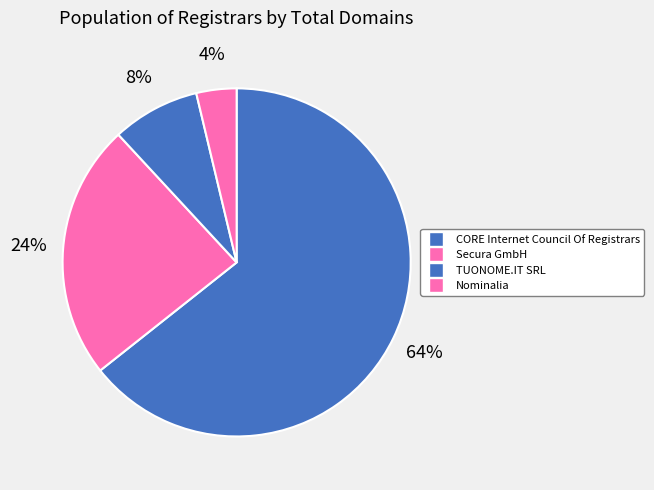

Which category has the smallest portion of the pie?

Nominalia